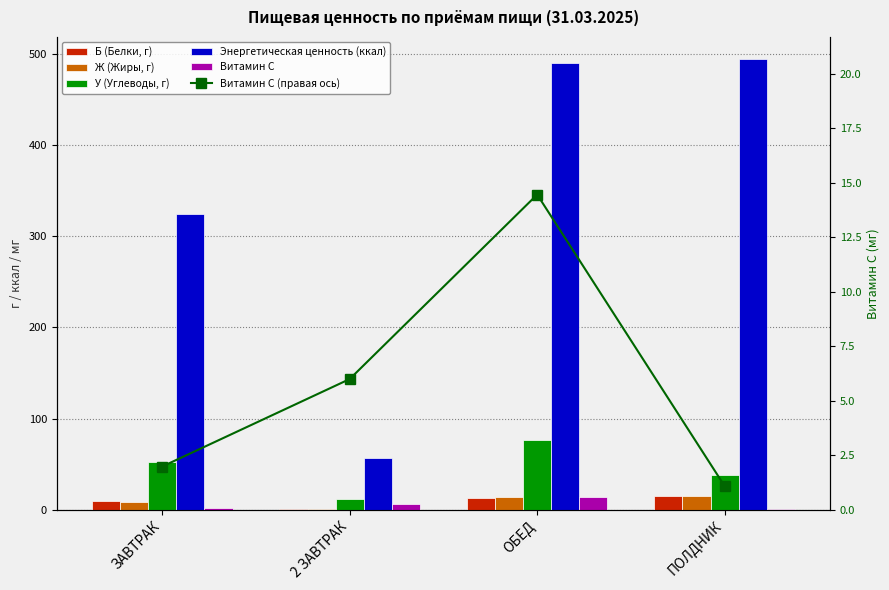

At which category is the sum across all series the highest?

ОБЕД